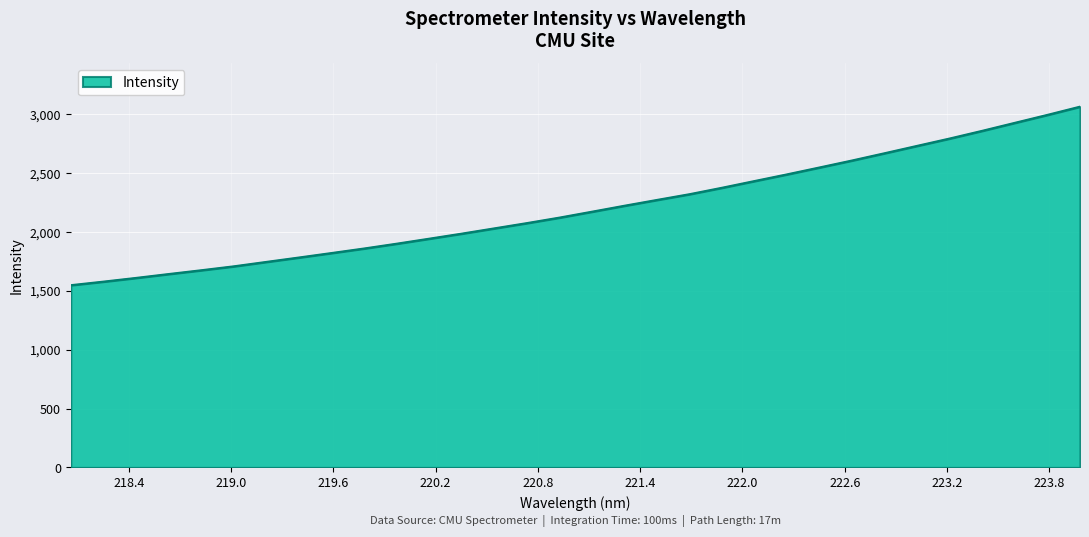

Count the number of values greater than 2172.

16